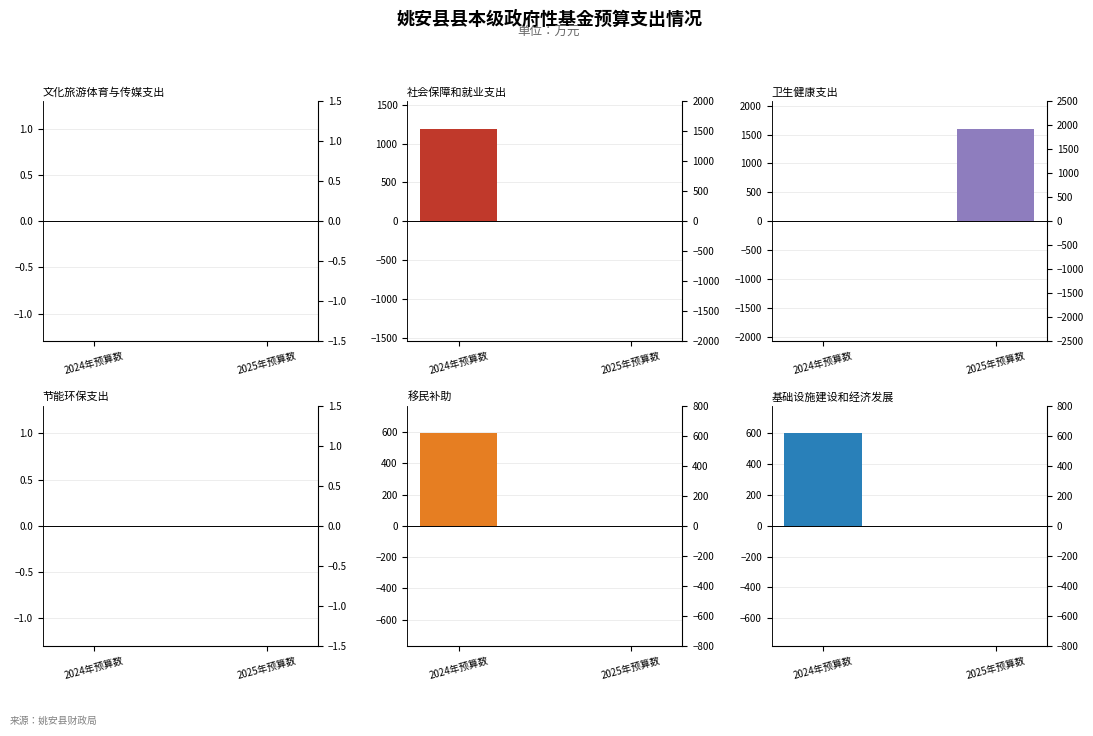

List the series in order of their peak value, lowest first.

文化旅游体育与传媒支出, 节能环保支出, 移民补助, 基础设施建设和经济发展, 社会保障和就业支出, 卫生健康支出